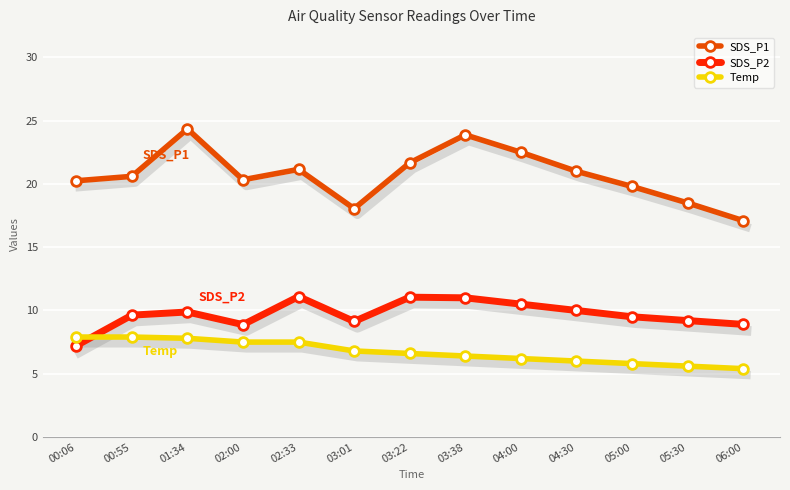

True or false: Temp has more than 0 interior local peaks.

False